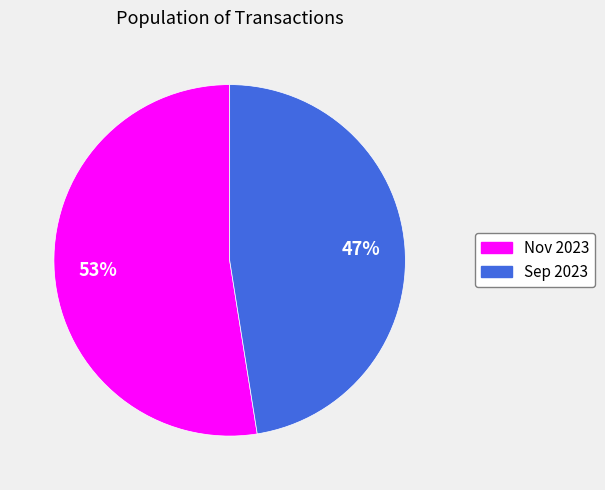

How many slices are in this pie chart?

2